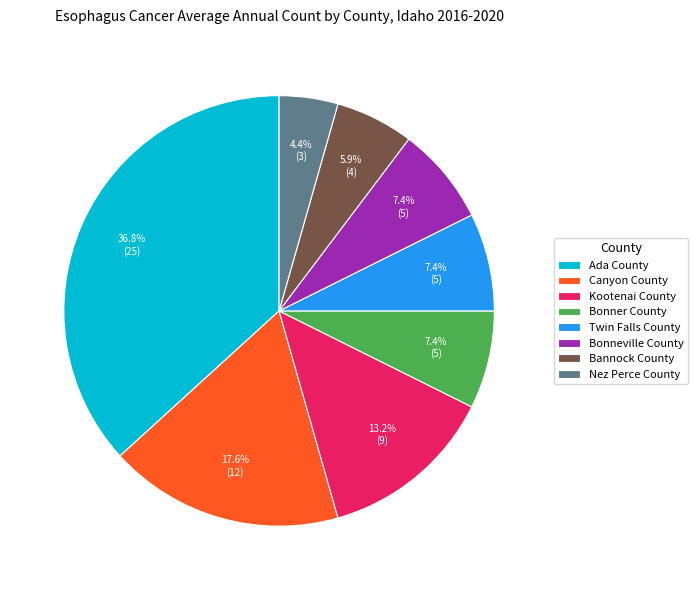

What percentage is NOT represented by Bannock County?

94.1%